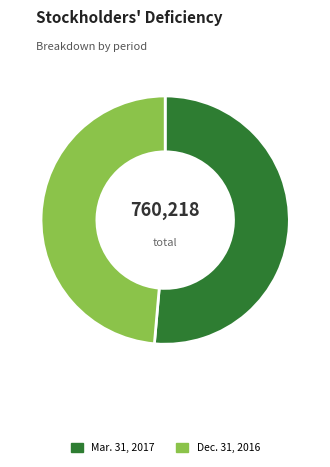

Rank the categories by value from highest to lowest.

Mar. 31, 2017, Dec. 31, 2016